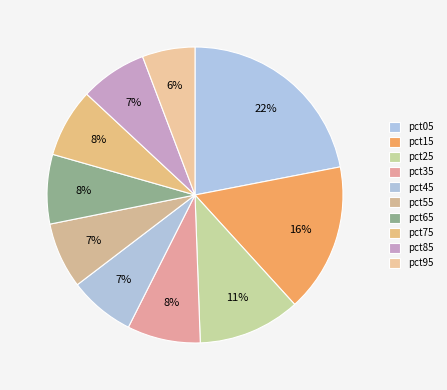

To the nearest percent, what is the difference between the pct55 and pct25 slice percentages?

4%